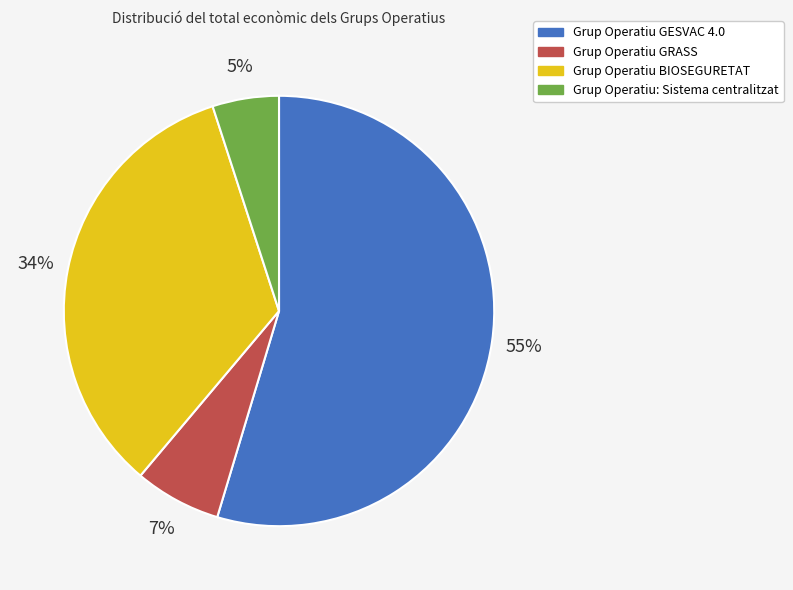

Count the number of slices in the pie.

4